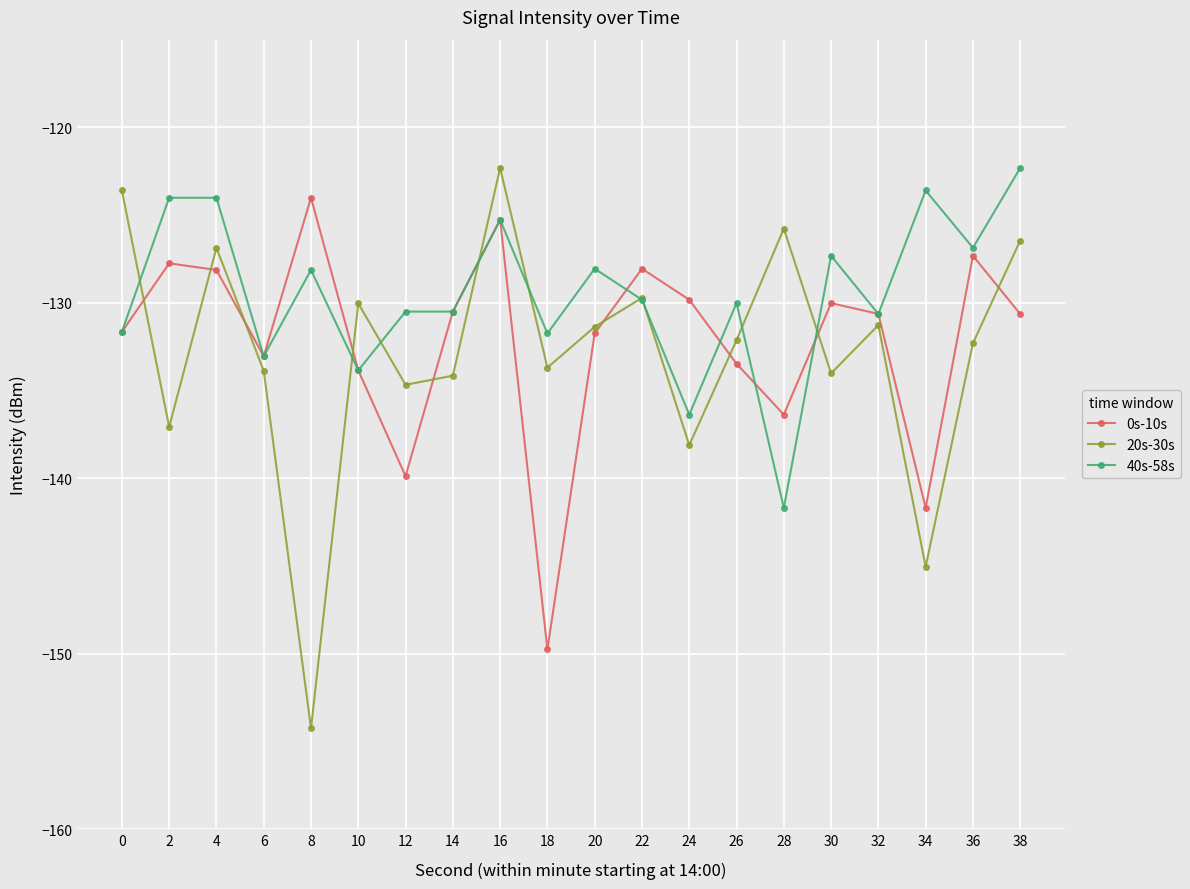

What is the maximum value shown in the chart?

-122.3